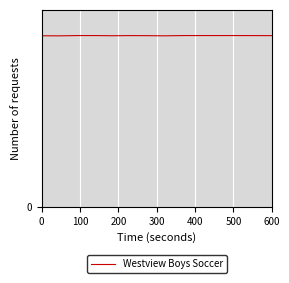

What is the sum of all values?

5944606